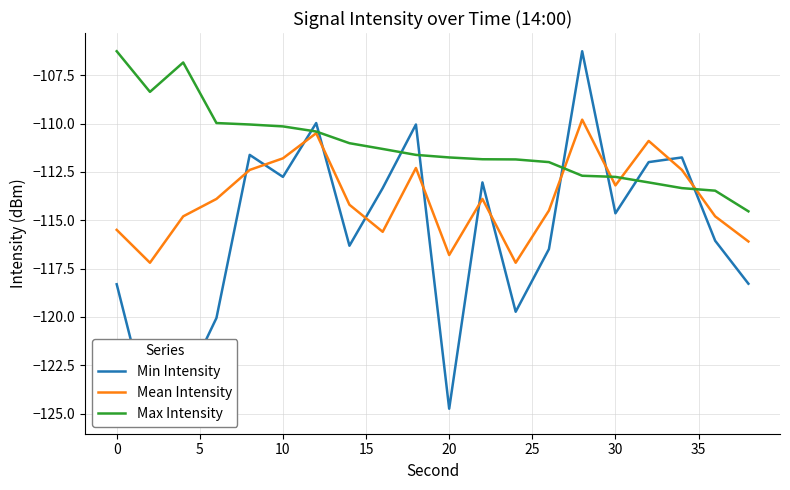

What is the minimum value for Mean Intensity?

-117.2